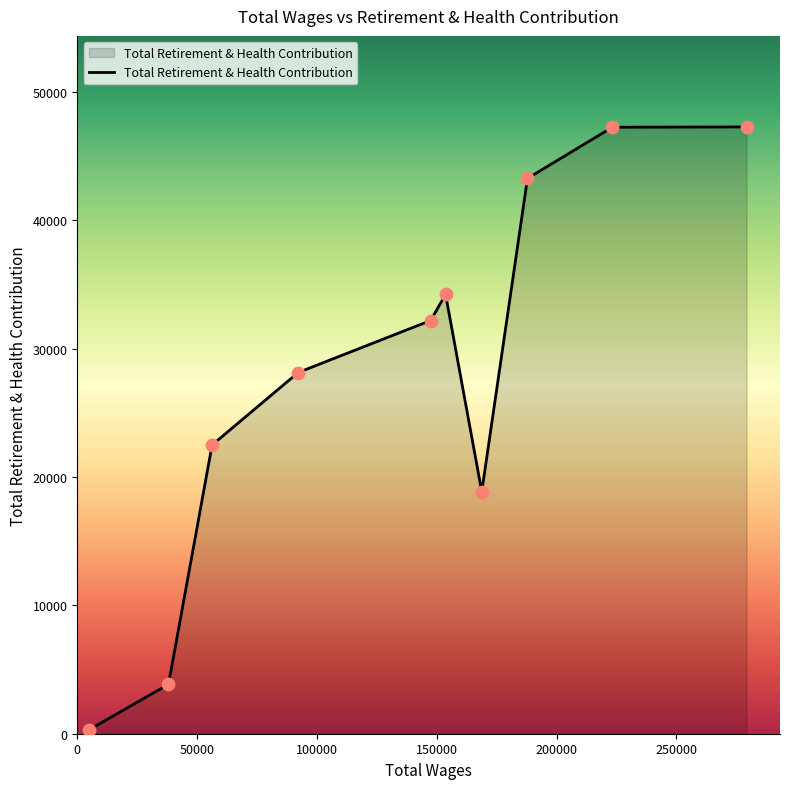

What is the maximum value shown in the chart?

47257